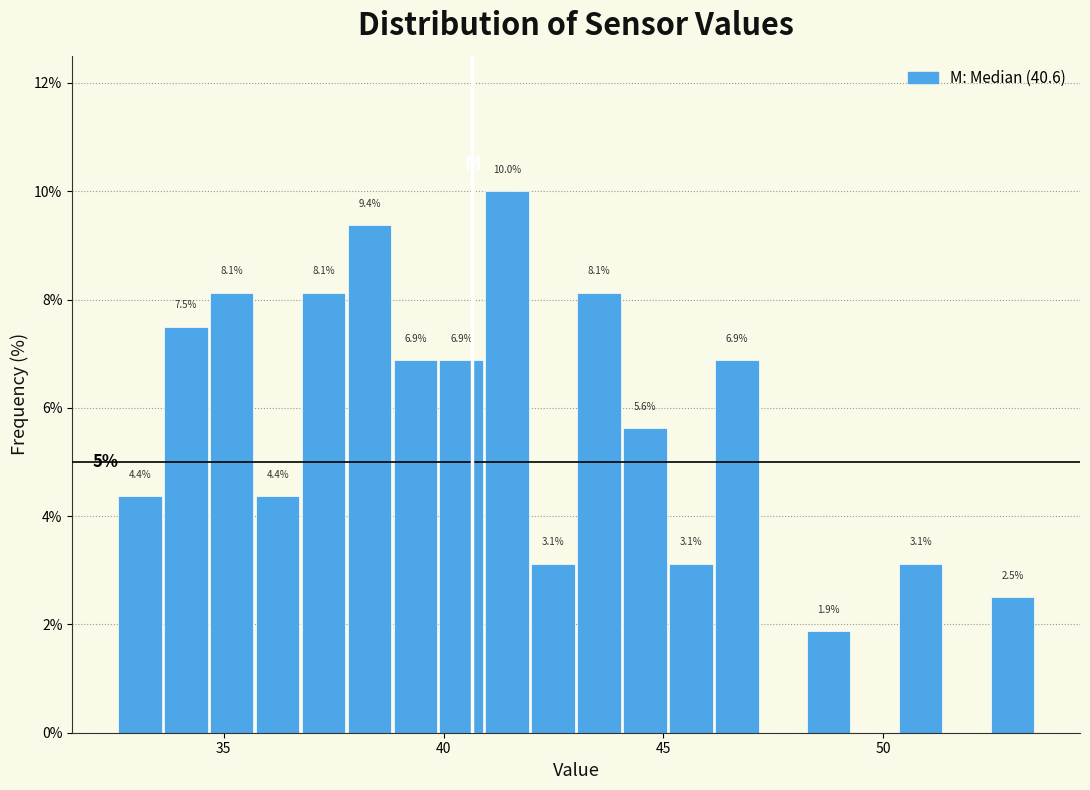

Read against the x-axis, roughly where is the centre of the tallest bar?

41.5